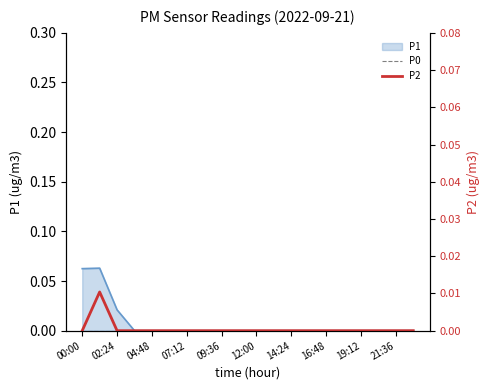

Does the chart have visible grid lines?

No